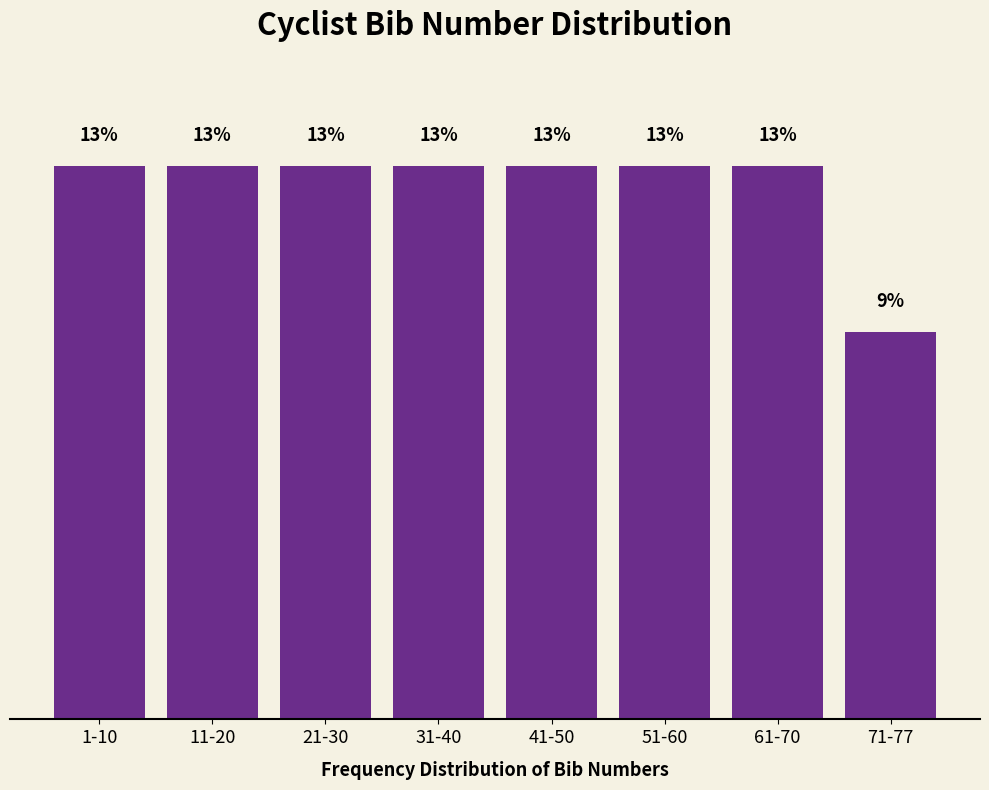

Which category has the lowest value across all series?

71-77